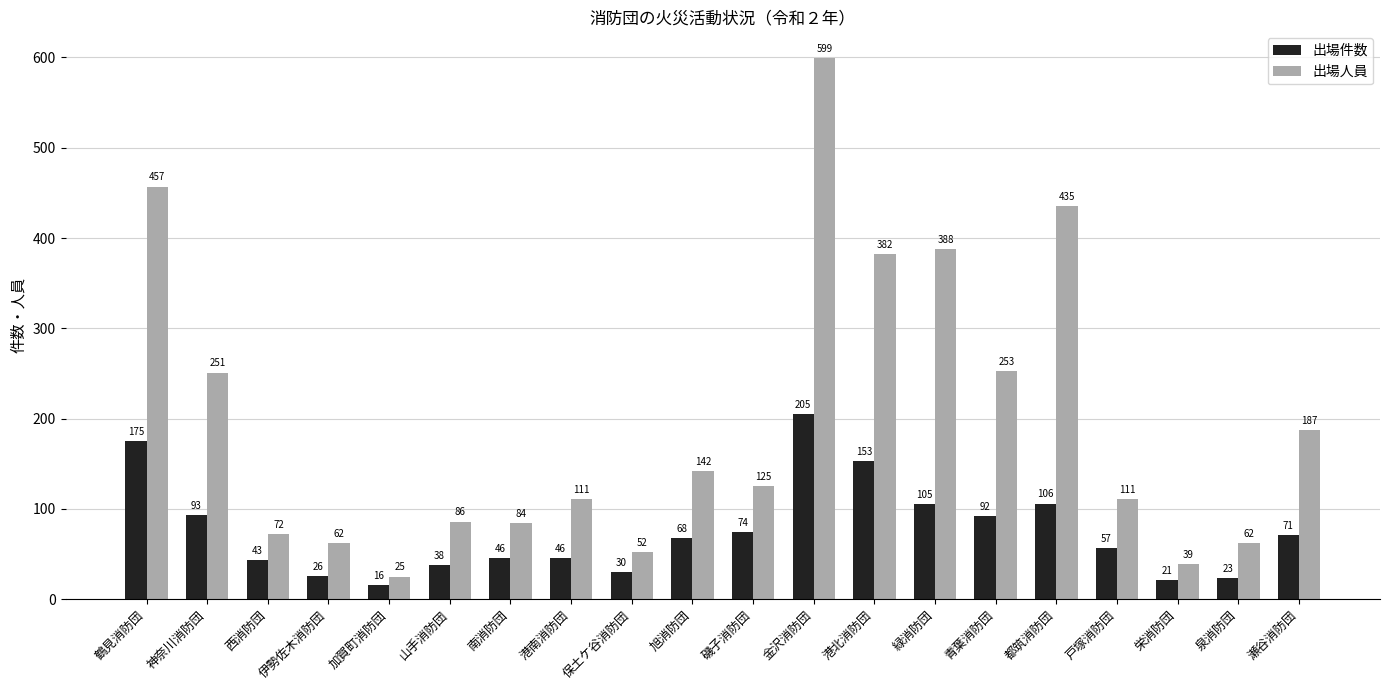

The 出場件数 series shows 43 at 西消防団. True or false?

True